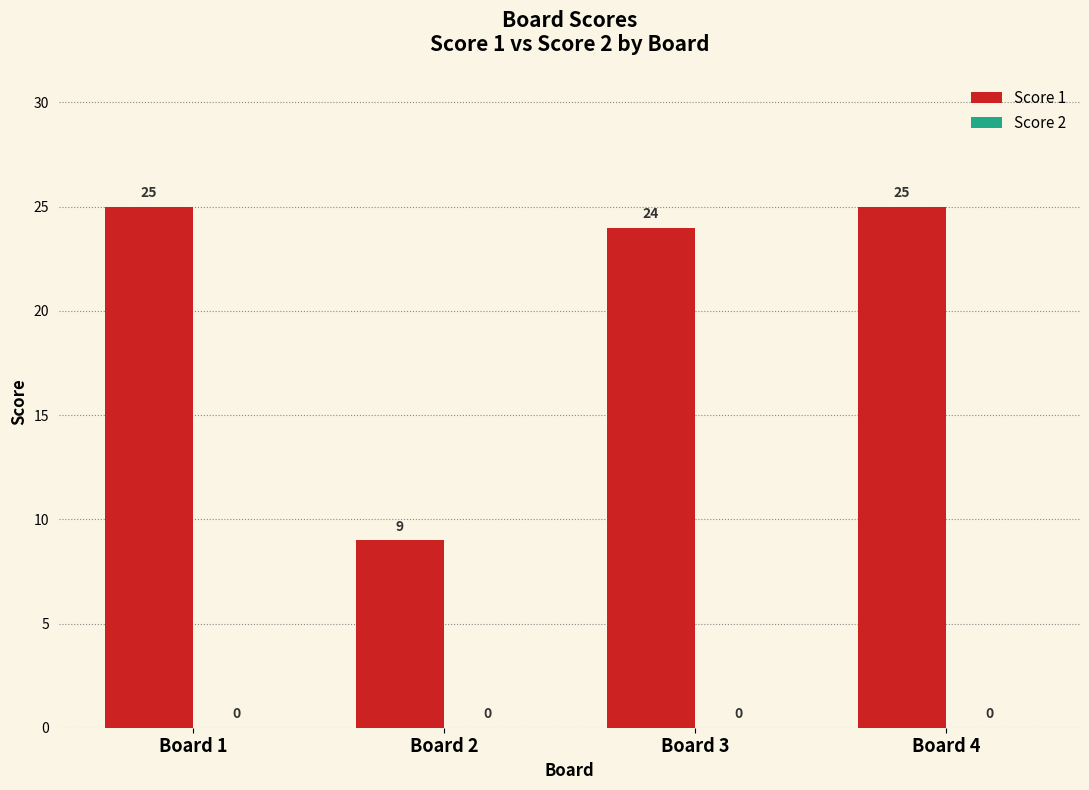

The chart shows a value of 25 at Board 1. True or false?

True